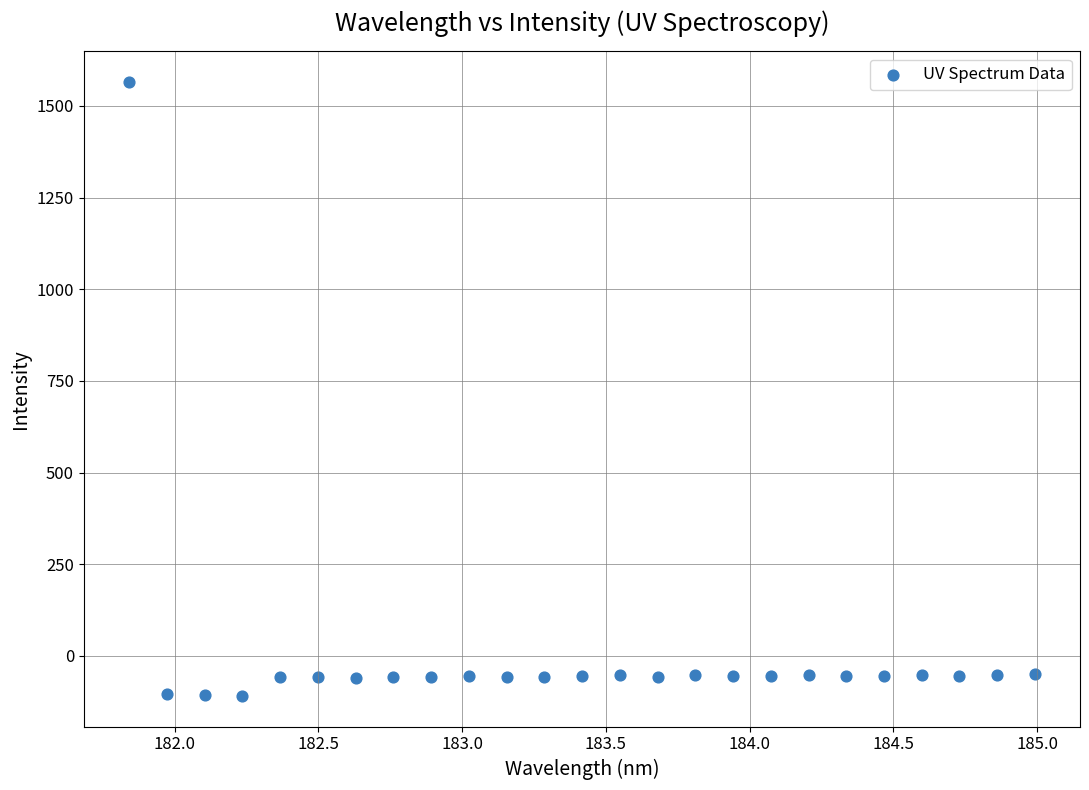

What is the range of Y values (max minus min)?

1674.0